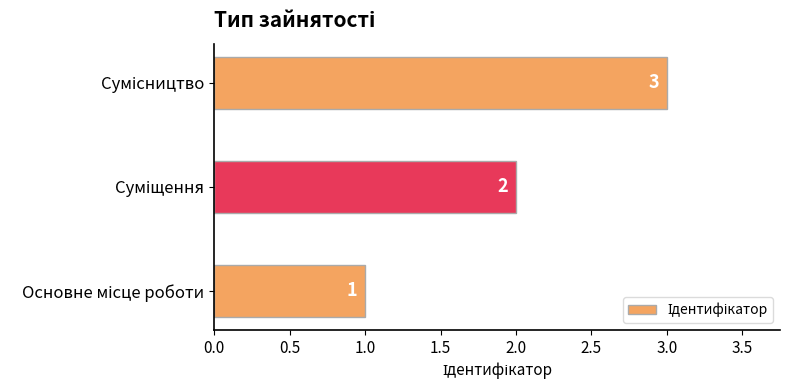

What is the sum of all values?

6